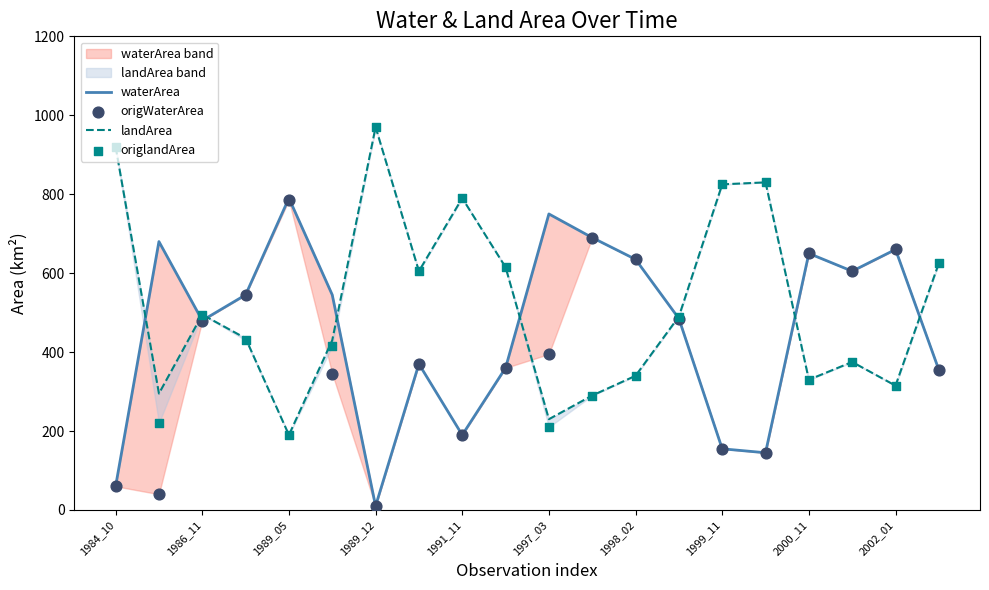

What is the total value across all series at 1986_11?

1950